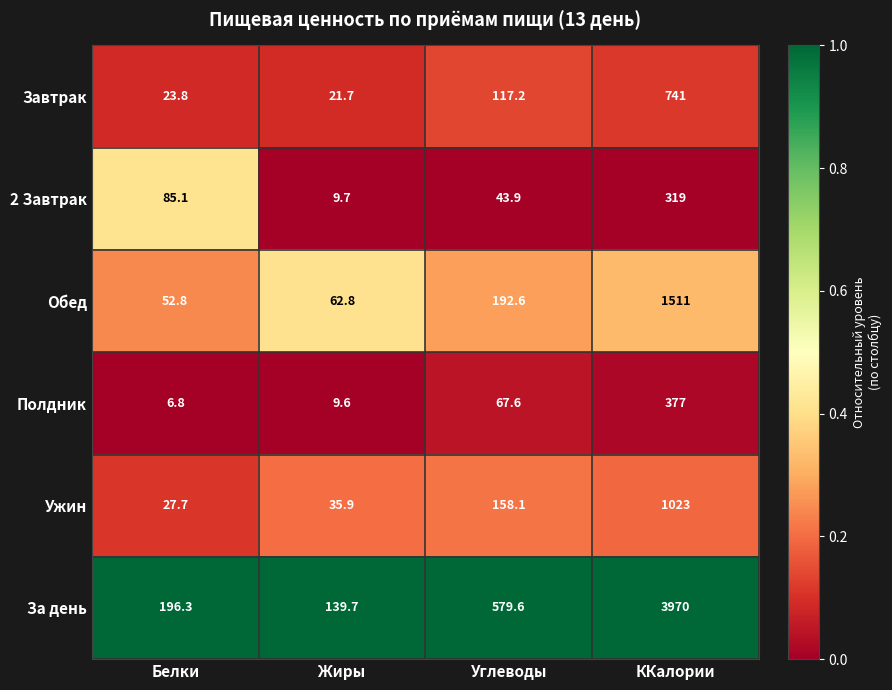

The value of За день at ККалории is 6740.7. True or false?

False